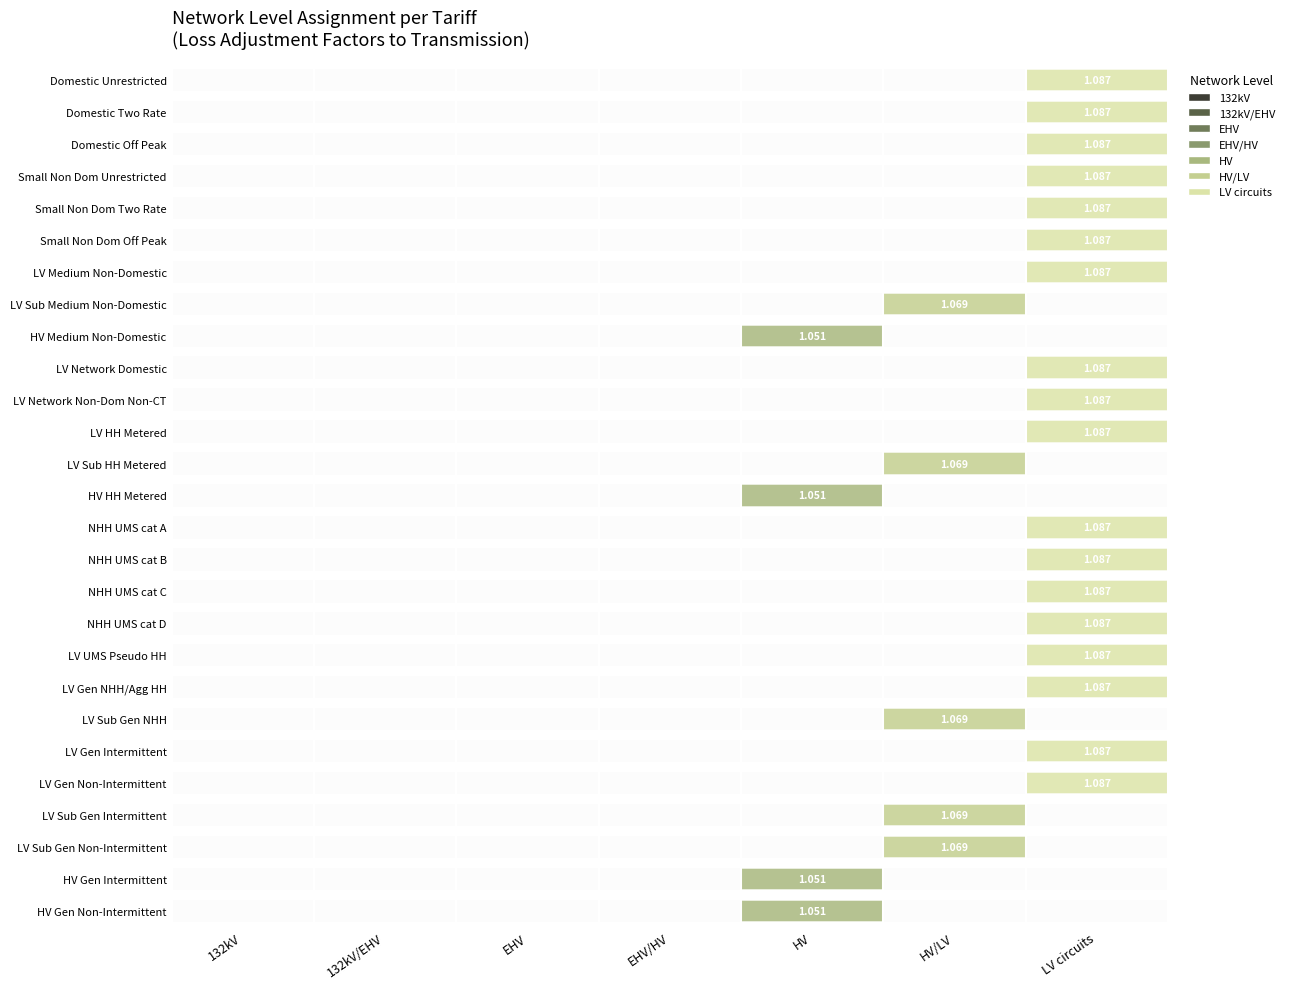

What is the smallest value displayed?

1.1